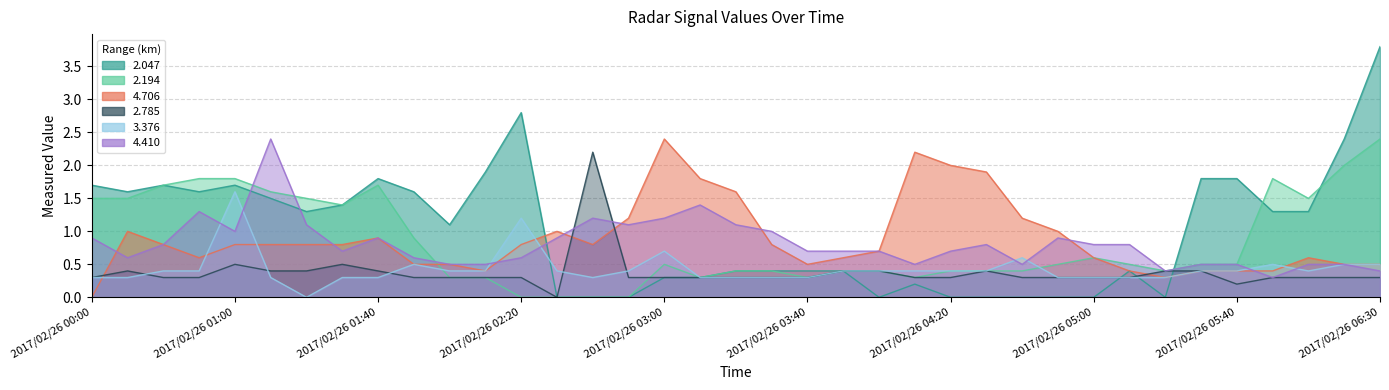

Is it true that 4.410 equals 0.2 at 2017/02/26 01:40?

False